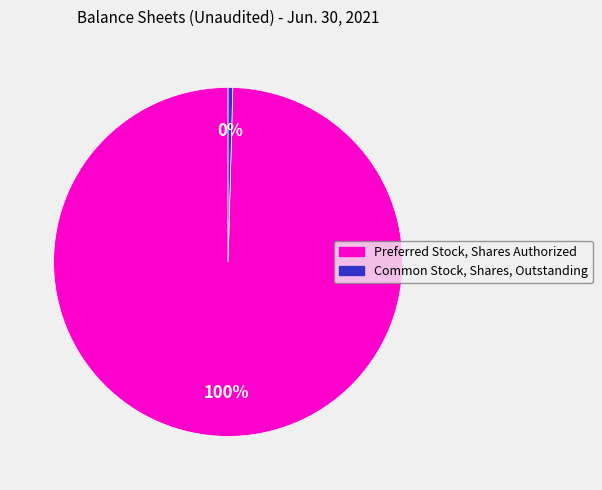

Is it true that Common Stock, Shares, Outstanding is 13% of the pie?

False